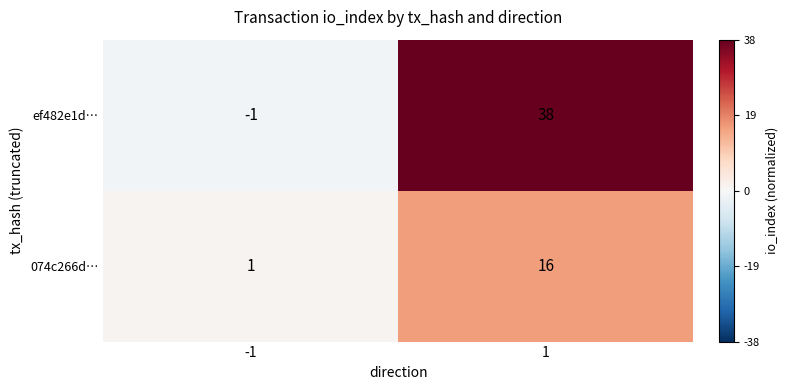

Reading left to right, list all the values displayed in this chart.

ef482e1d…: -1	38
074c266d…: 1	16